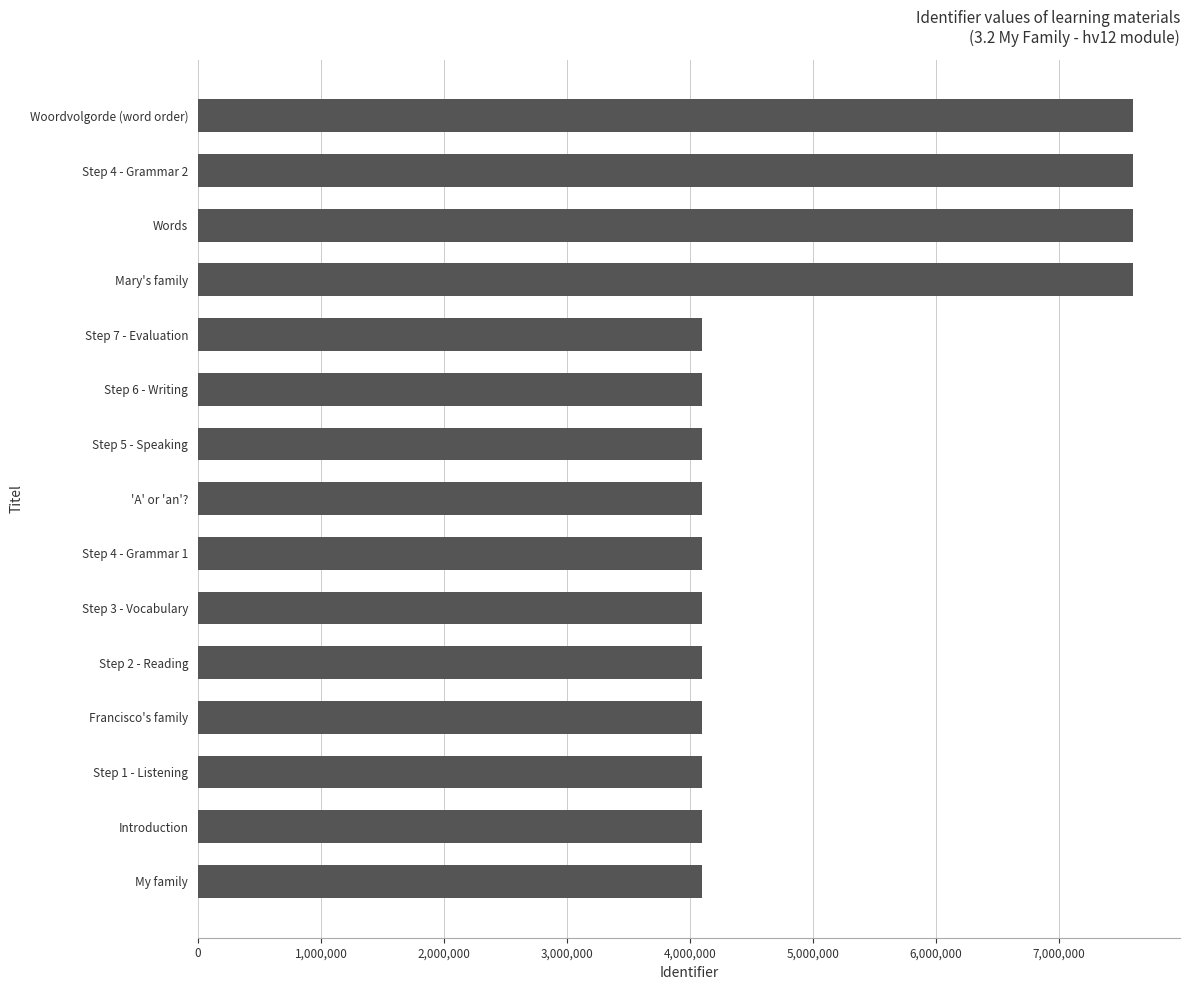

What is the greatest value displayed?

7601159